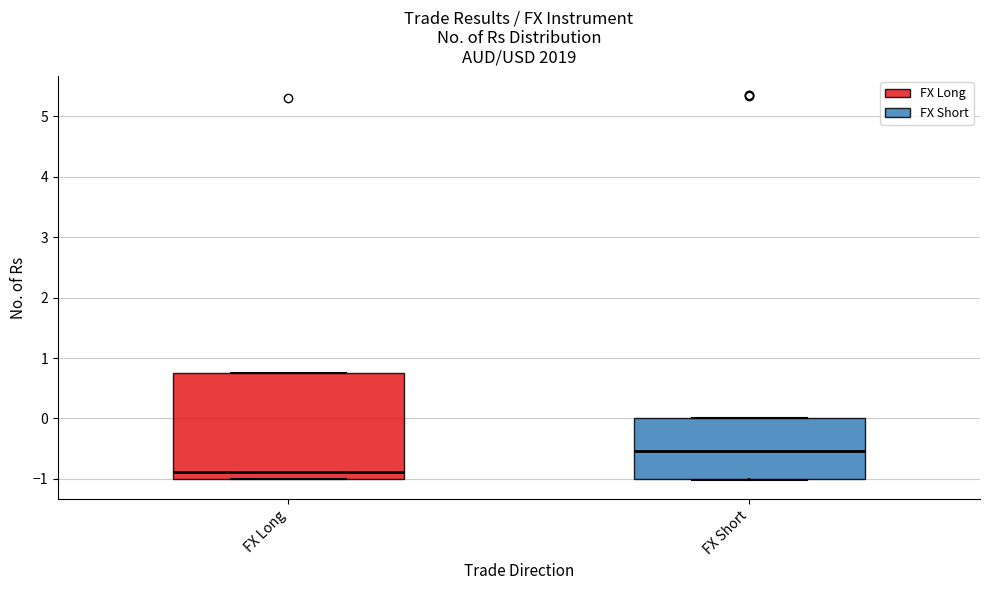

Where does the median line of the box for FX Long sit on the y-axis? The values are not printed on the chart, so give them approximately, as read against the axis.

-0.9